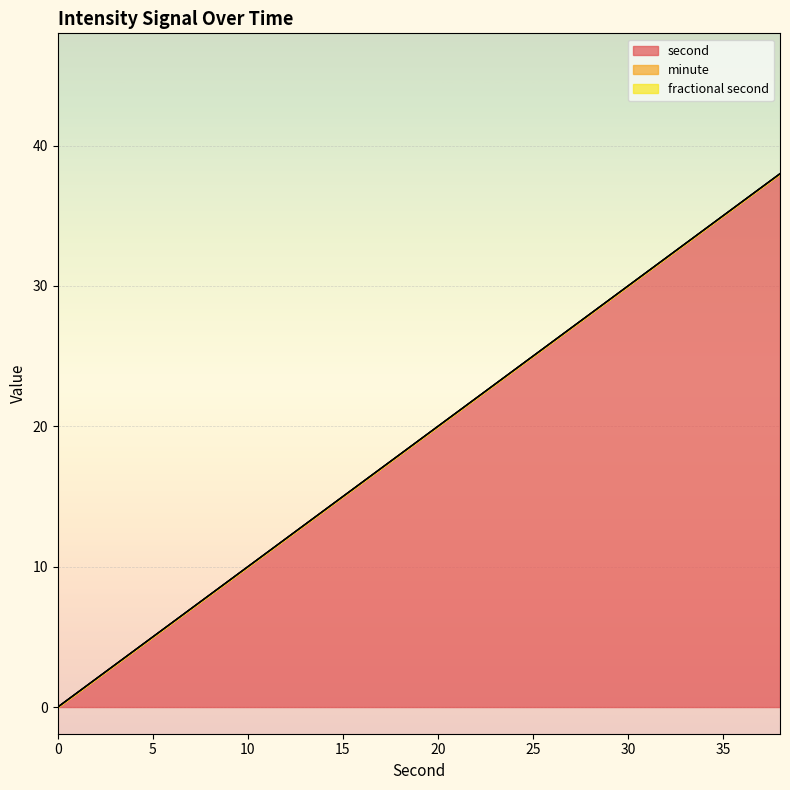

Reading left to right, transcribe all the data shown in this chart.

second: 0=0	2=2	4=4	6=6	8=8	10=10	12=12	14=14	16=16	18=18	20=20	22=22	24=24	26=26	28=28	30=30	32=32	34=34	36=36	38=38
minute: 0=0	2=0	4=0	6=0	8=0	10=0	12=0	14=0	16=0	18=0	20=0	22=0	24=0	26=0	28=0	30=0	32=0	34=0	36=0	38=0
fractional second: 0=0	2=0	4=0	6=0	8=0	10=0	12=0	14=0	16=0	18=0	20=0	22=0	24=0	26=0	28=0	30=0	32=0	34=0	36=0	38=0